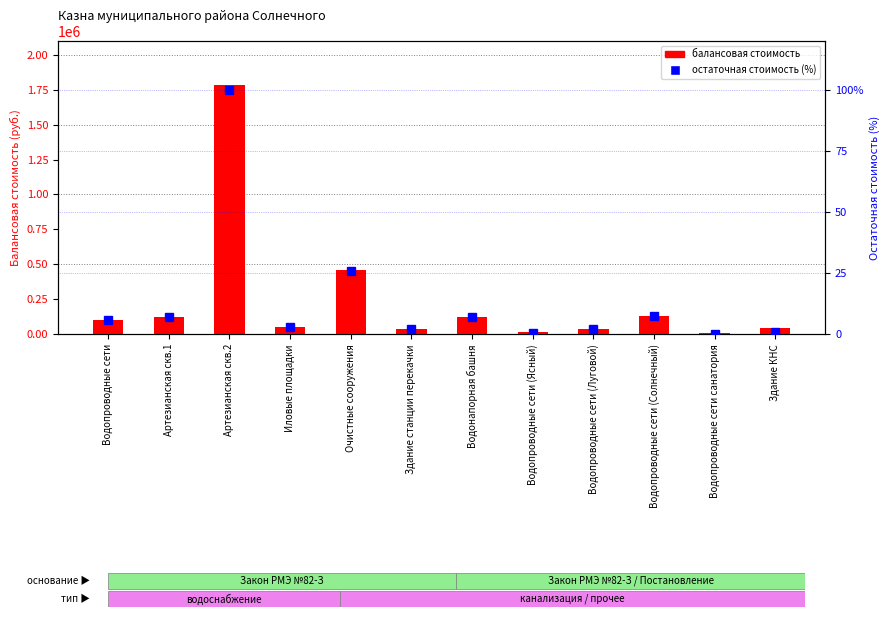

The балансовая стоимость series shows 86933.3 at Водонапорная башня. True or false?

False